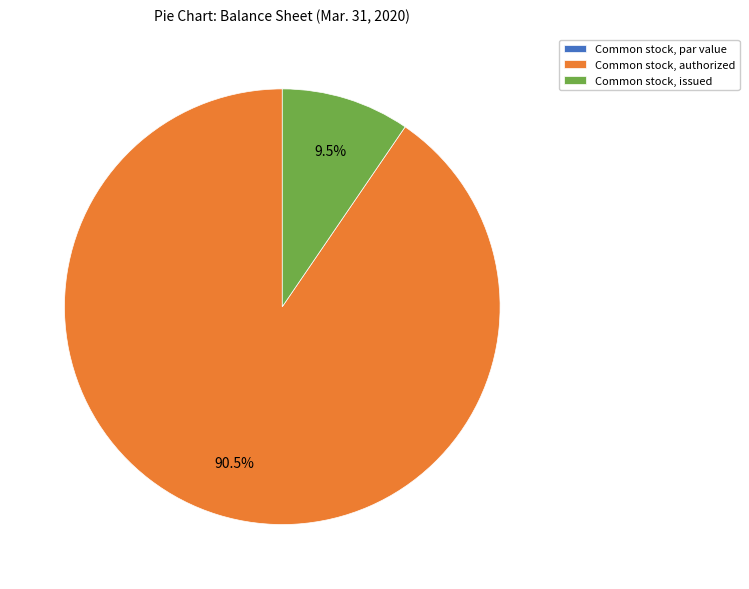

What percentage is NOT represented by Common stock, authorized?

9.5%